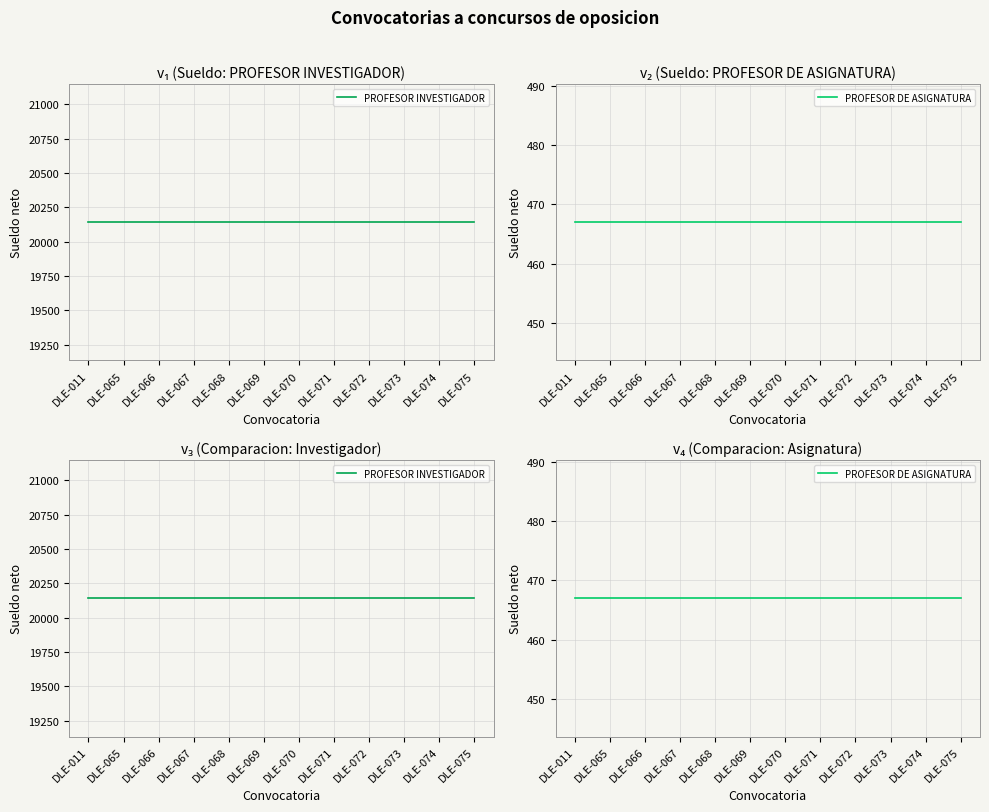

What is the highest value of the PROFESOR INVESTIGADOR series?

20143